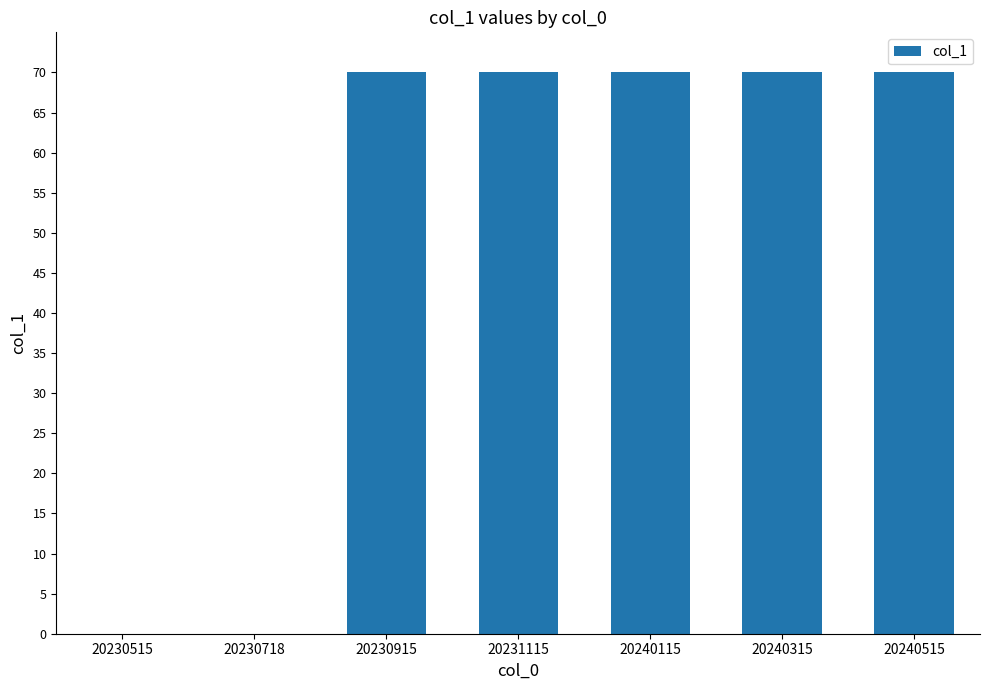

Is it true that the value at 20230915 is 42?

False